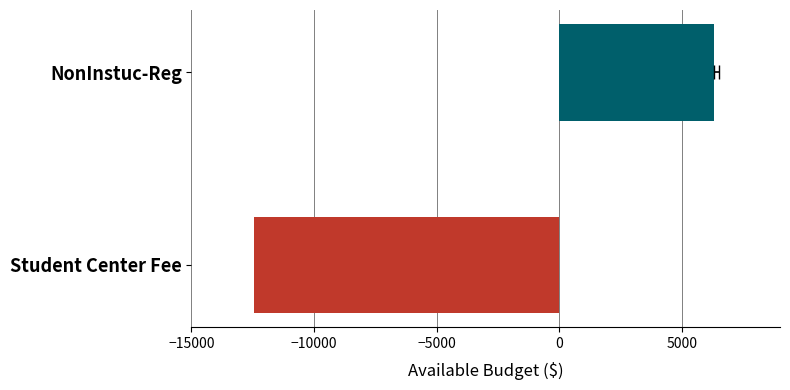

Does the chart contain stacked bars?

No